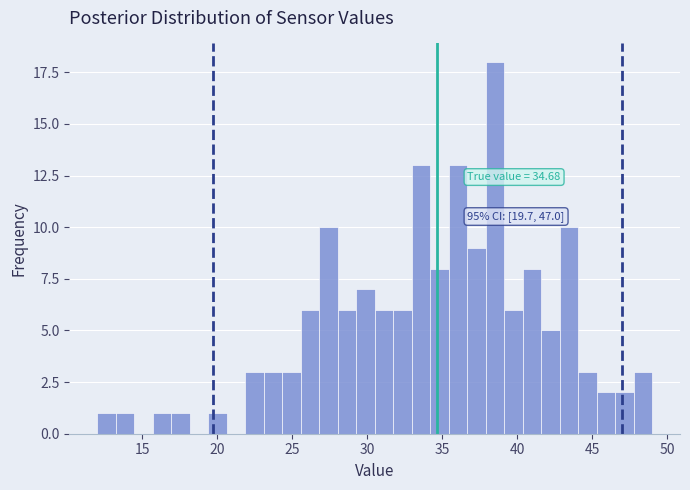

Around what value on the x-axis is the tallest bar? Give the approximate position of its centre, as read against the axis.

38.5